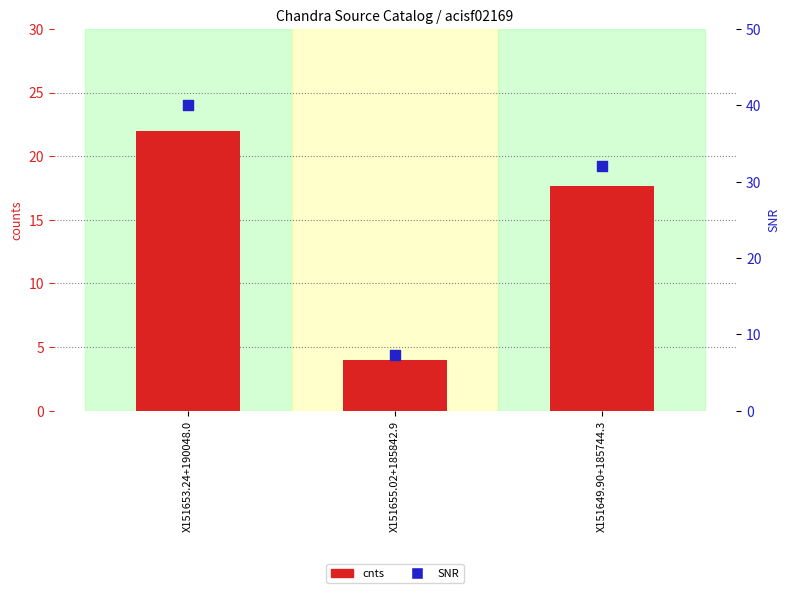

What are all the series names shown in the legend?

cnts, SNR